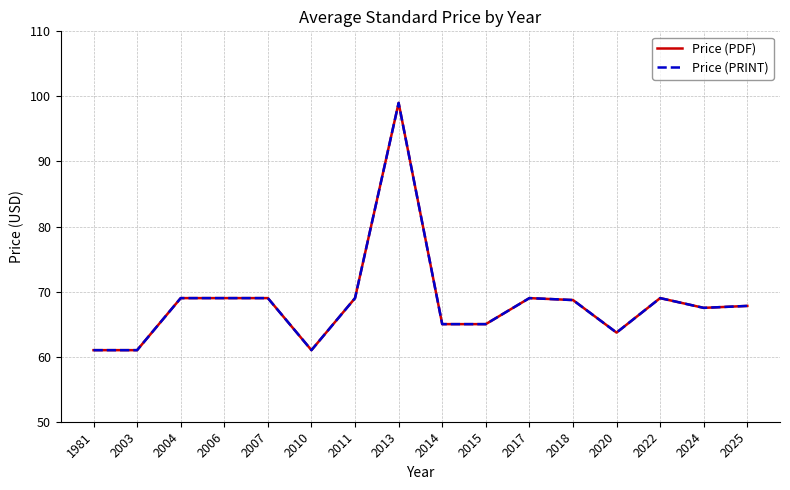

Is this an area chart (filled region under the line)?

No